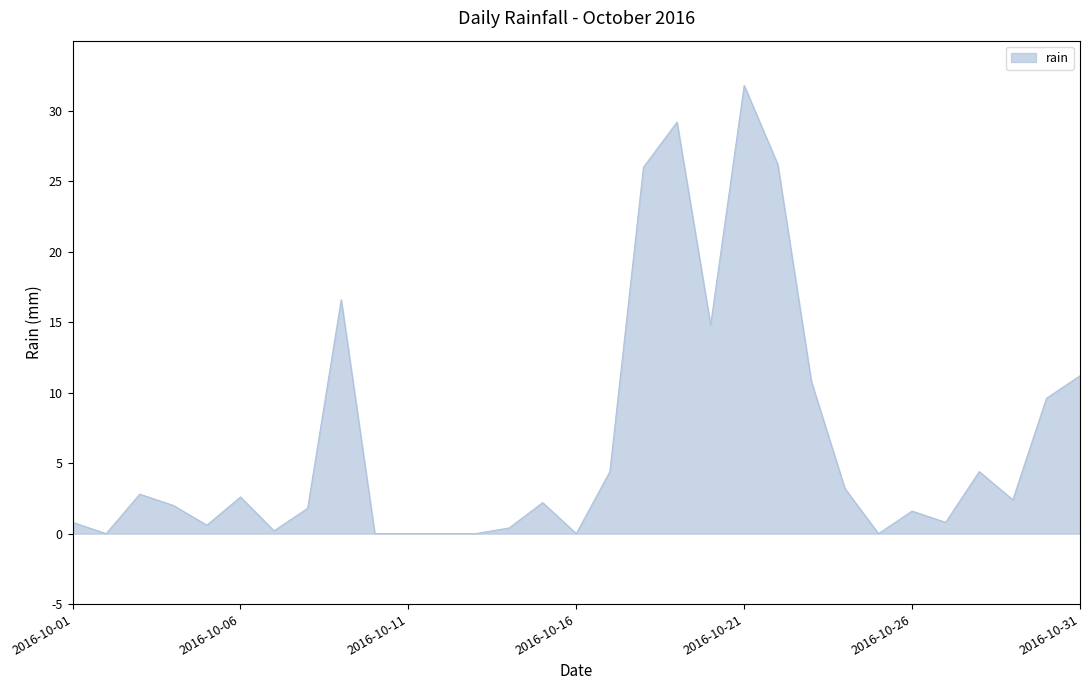

What is the greatest value displayed?

31.8